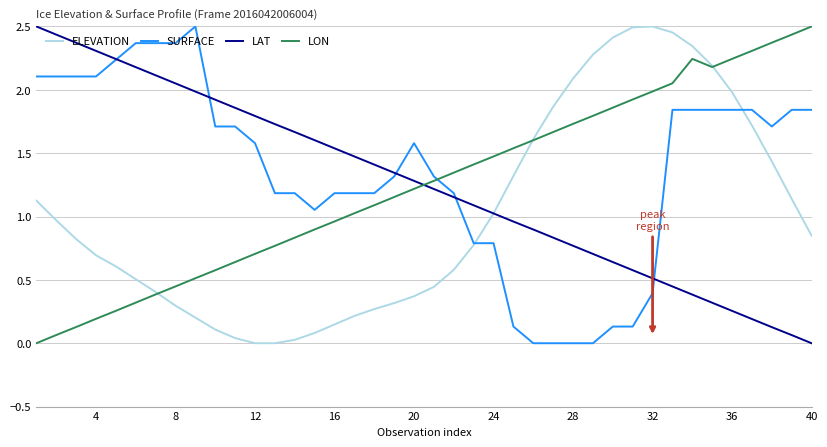

What are all the series names shown in the legend?

ELEVATION, SURFACE, LAT, LON